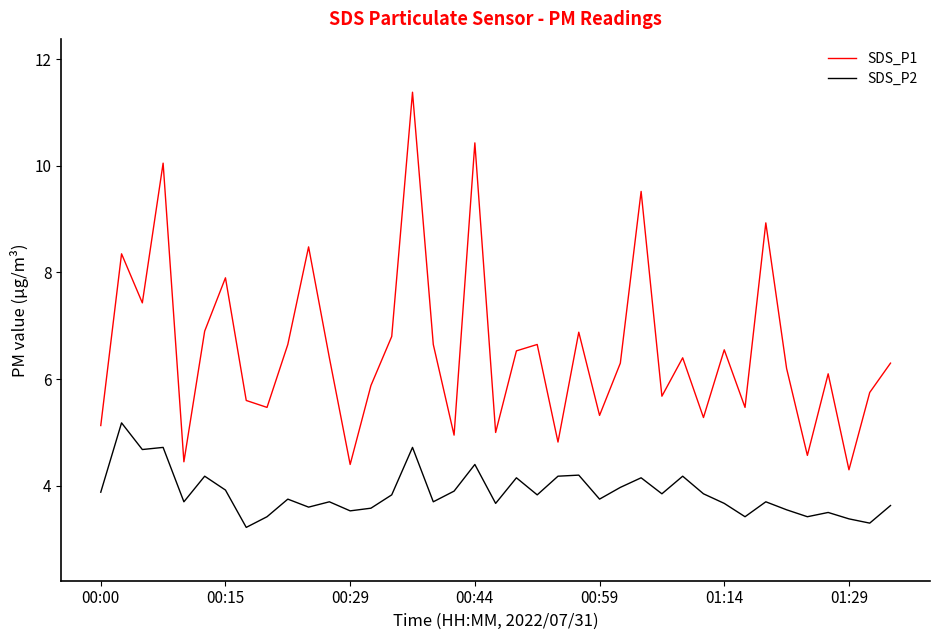

What is the smallest value displayed?

3.2